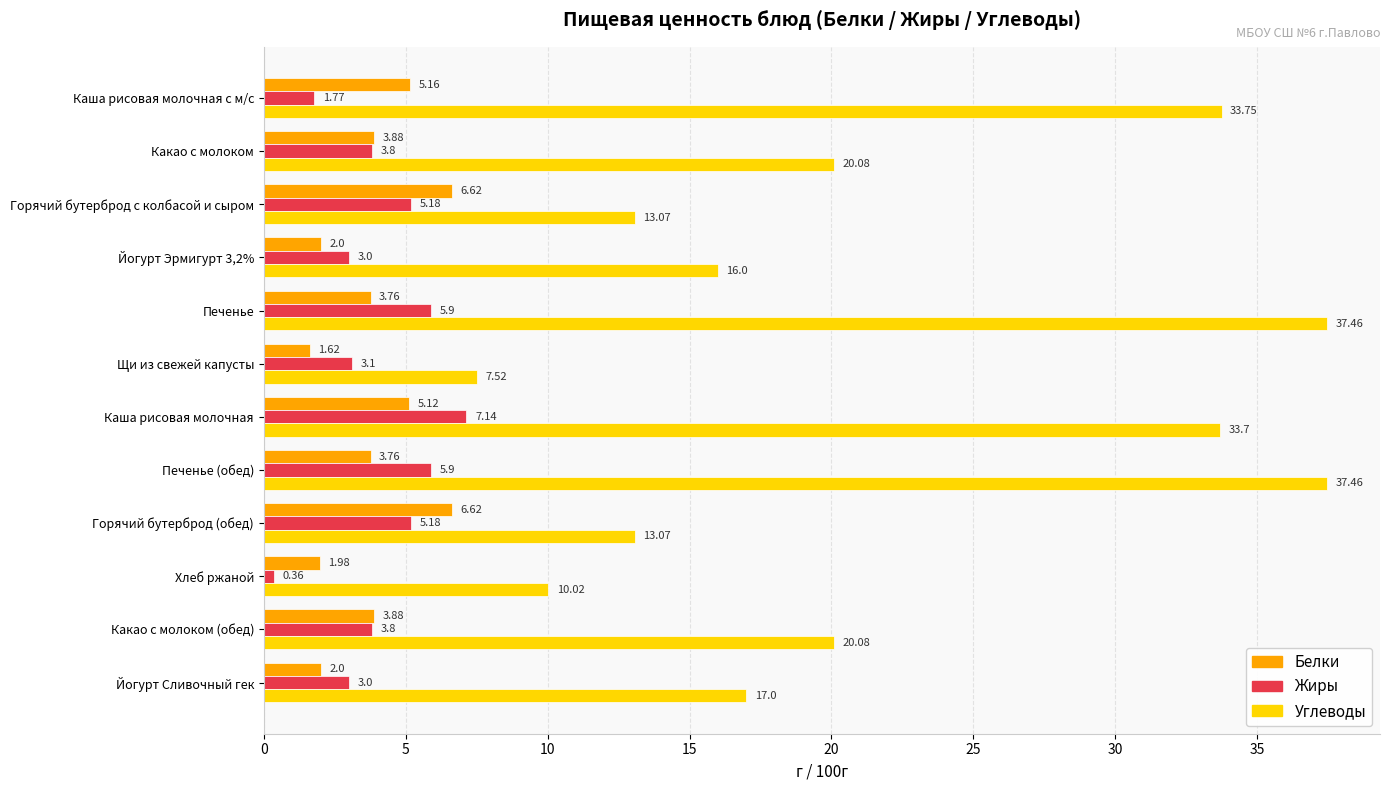

What is the sum of all Жиры values?

48.1